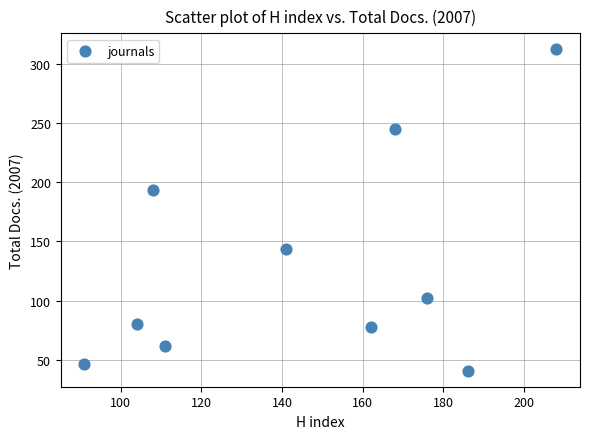

What Y value in the scatter plot is closest to 176?

193